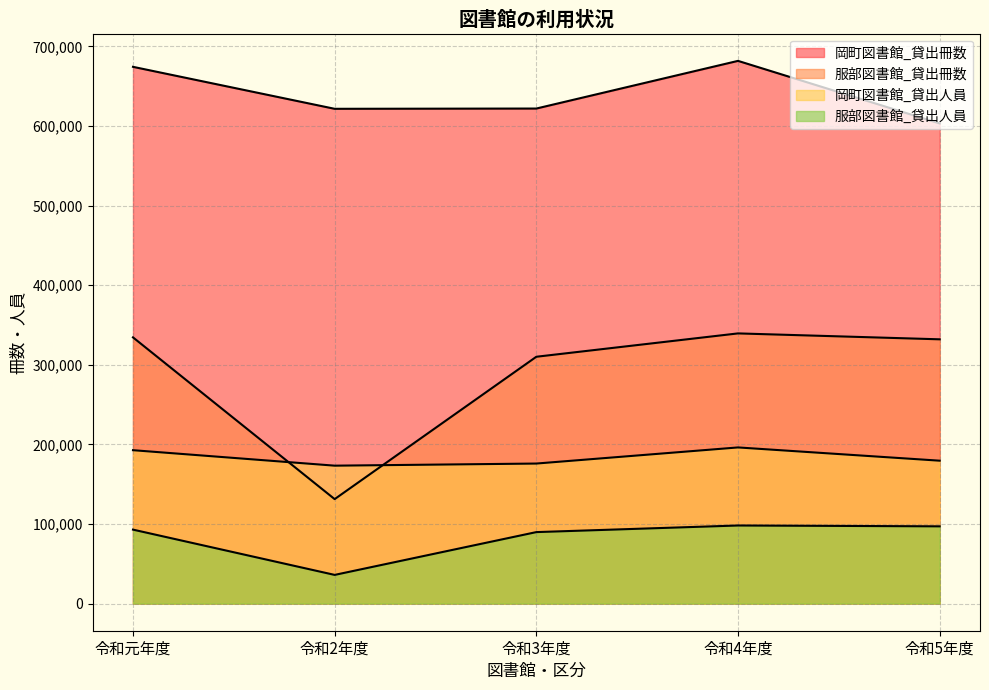

Read the 令和5年度 value at 岡町図書館_貸出人員.

179508